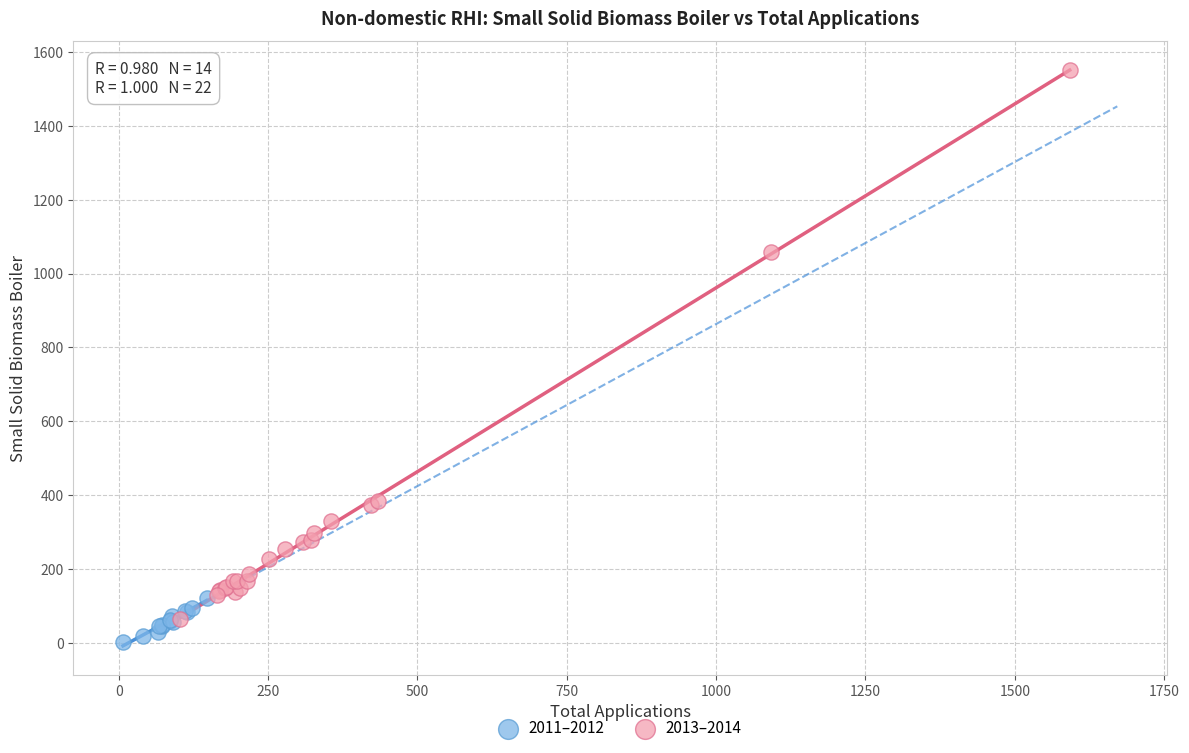

Which series reaches the maximum Y coordinate?

2013–2014